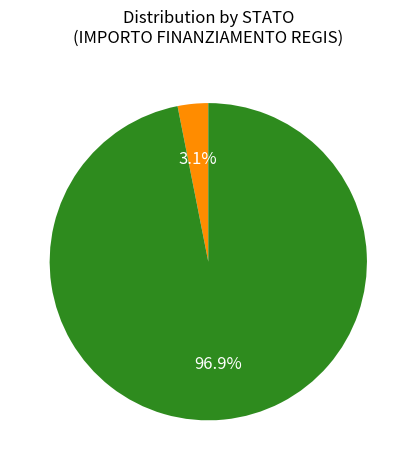

Is there any slice that represents more than half of the pie?

Yes